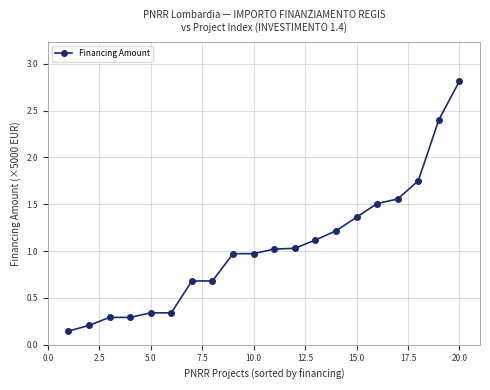

What is the value of the 19th point from the left?

2.4